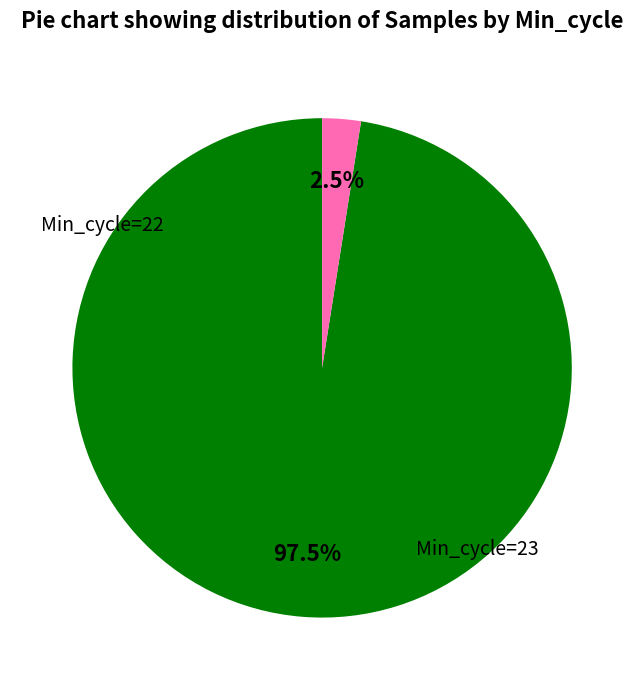

Do Min_cycle=23 and Min_cycle=22 together represent more than half of the pie?

Yes